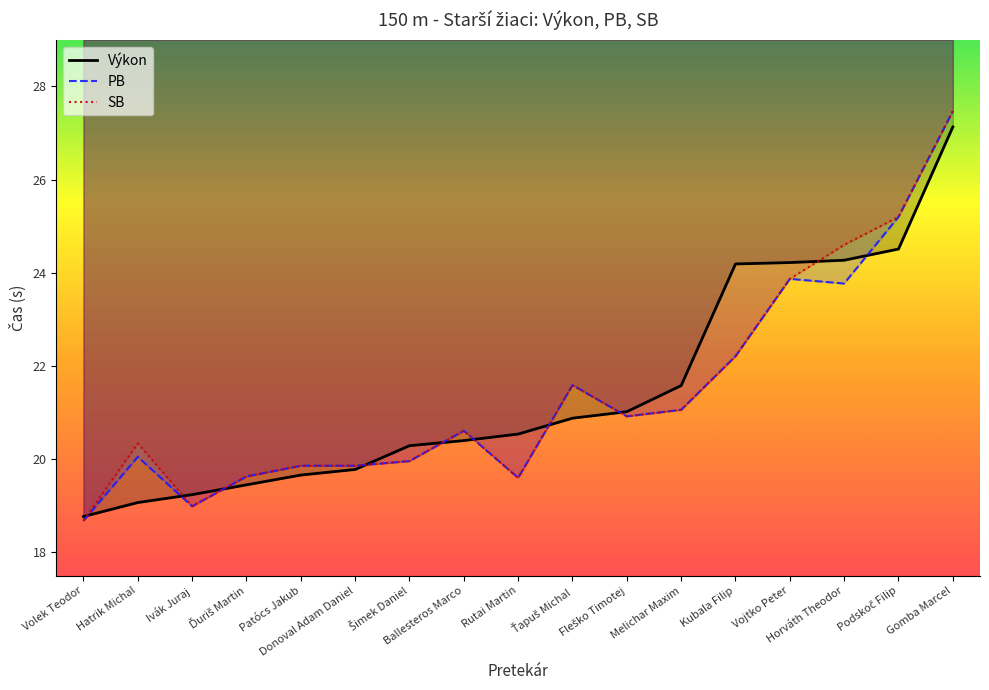

What are all the series names shown in the legend?

Výkon, PB, SB